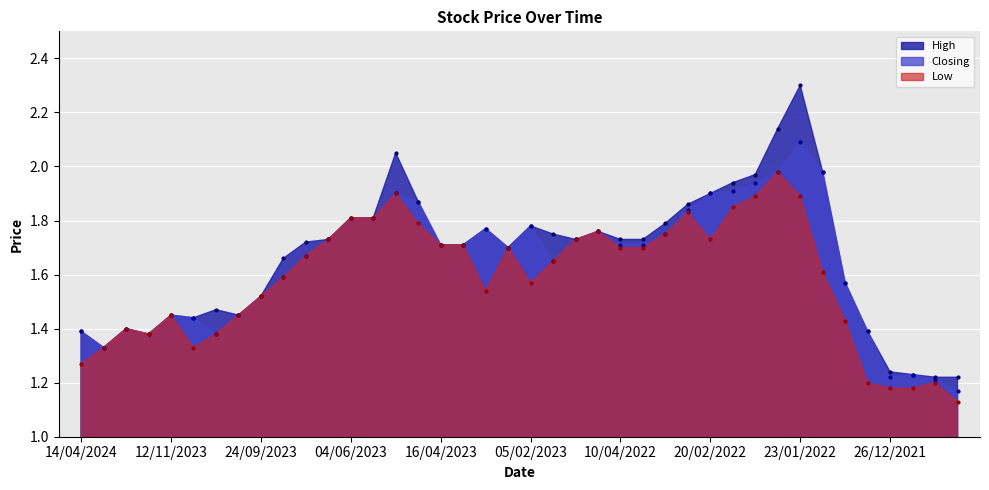

Is the value of High at 28/01/2024 greater than the value of Closing at 02/01/2023?

No